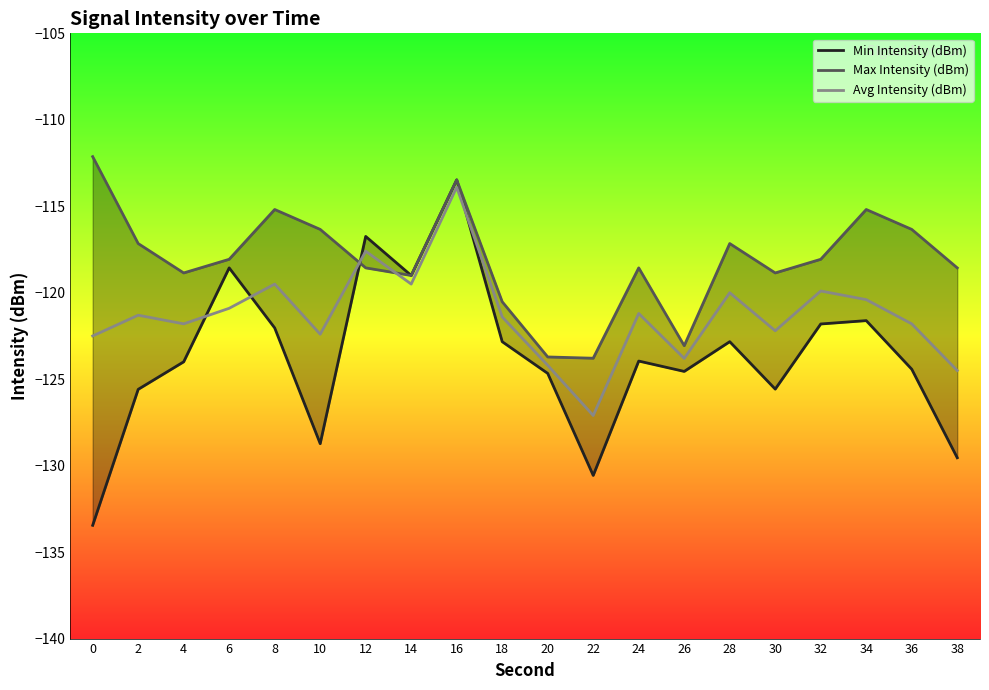

Reading right to left, list all the values displayed in this chart.

Min Intensity (dBm): -129.5	-124.4	-121.6	-121.8	-125.6	-122.8	-124.6	-124.0	-130.6	-124.7	-122.8	-113.5	-119.0	-116.7	-128.7	-122.0	-118.6	-124.0	-125.6	-133.5
Max Intensity (dBm): -118.6	-116.3	-115.2	-118.1	-118.9	-117.2	-123.1	-118.6	-123.8	-123.7	-120.5	-113.5	-119.0	-118.6	-116.3	-115.2	-118.1	-118.9	-117.2	-112.1
Avg Intensity (dBm): -124.5	-121.8	-120.4	-119.9	-122.2	-120.0	-123.8	-121.2	-127.1	-124.2	-121.4	-113.9	-119.5	-117.6	-122.4	-119.5	-120.9	-121.8	-121.3	-122.5